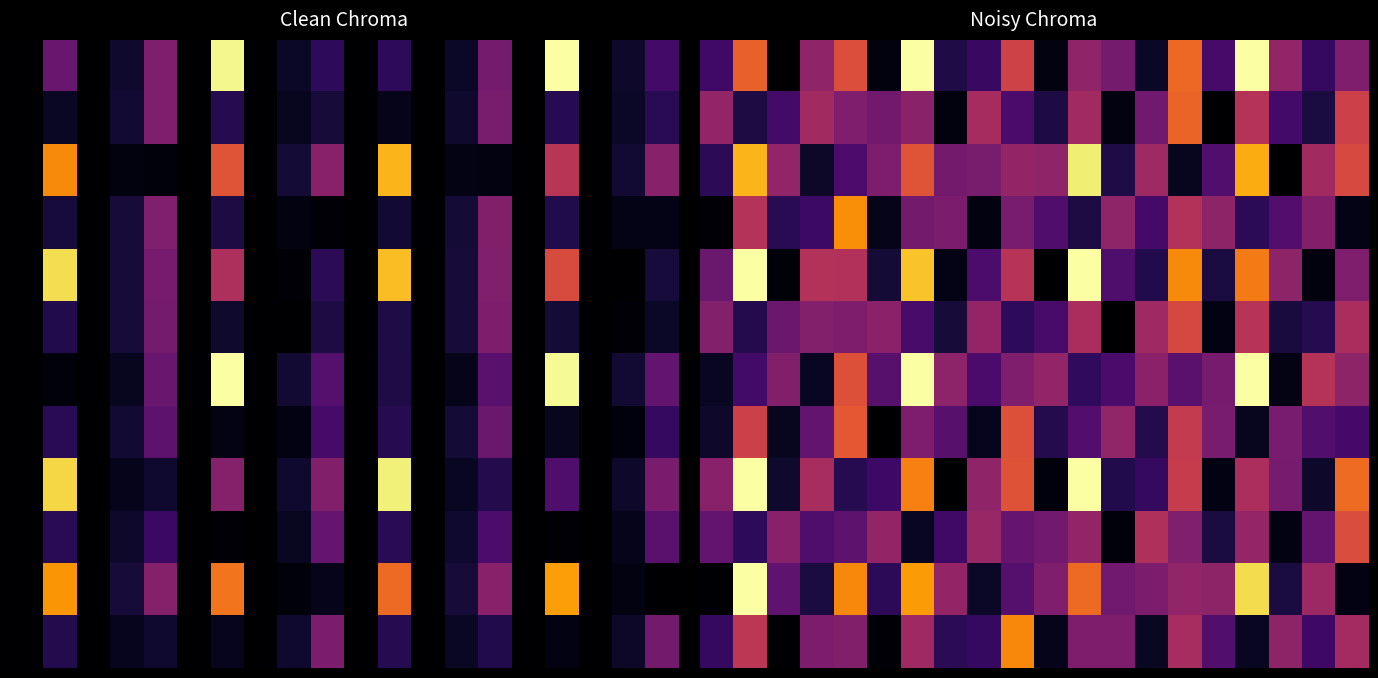

How many series are shown in this chart?

12